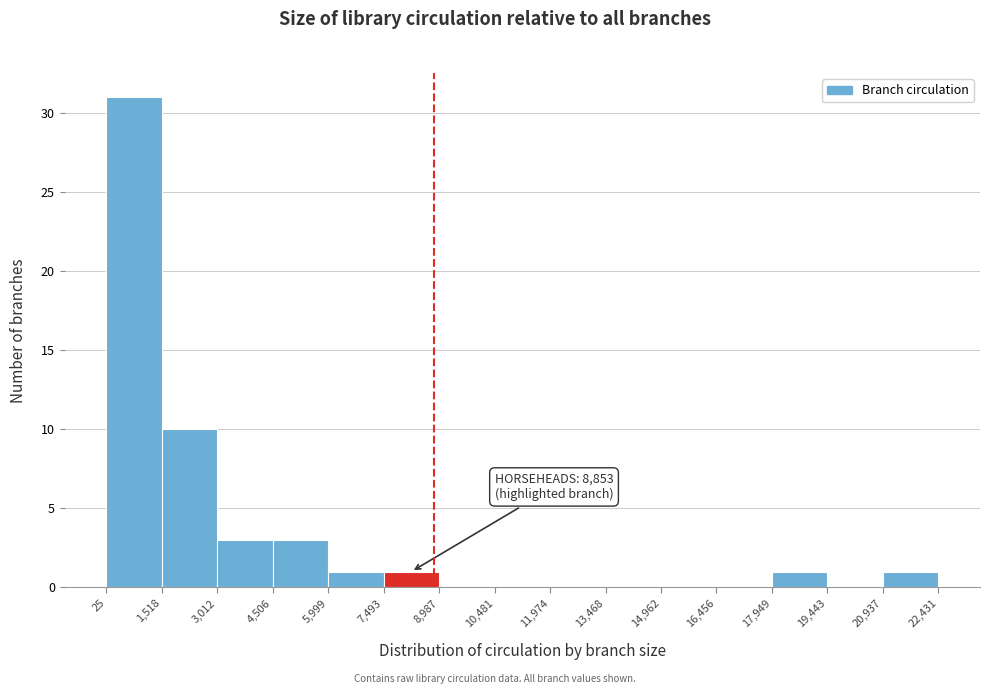

Over which range of the x-axis is the bar tallest?

25 to 1,518